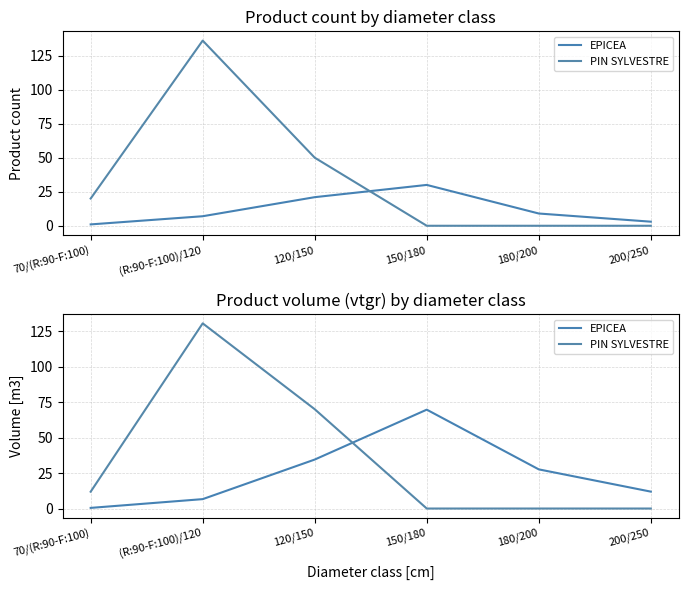

What is the average value of the PIN SYLVESTRE series?

35.4